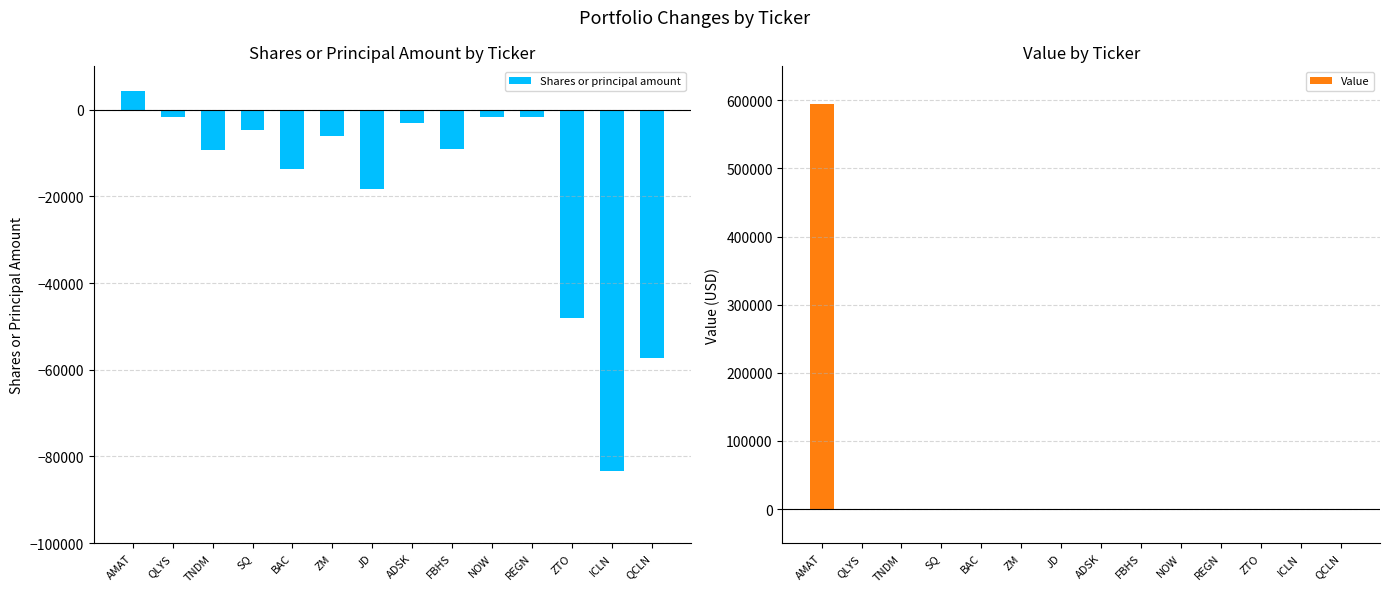

Which series has the widest spread of values?

Value